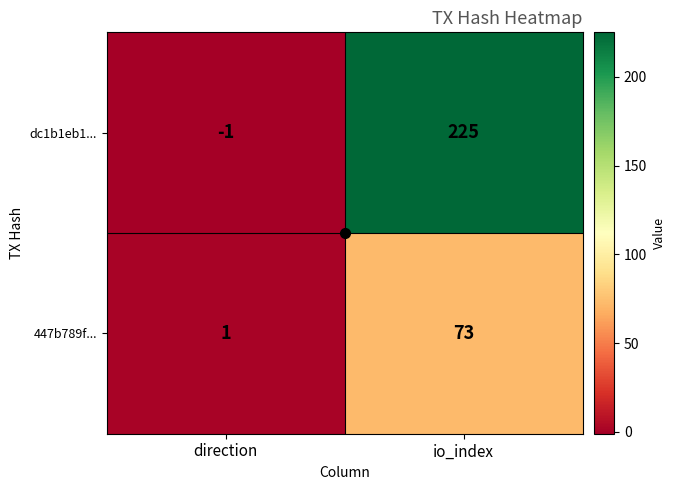

Is it true that 447b789f... equals 50 at io_index?

False